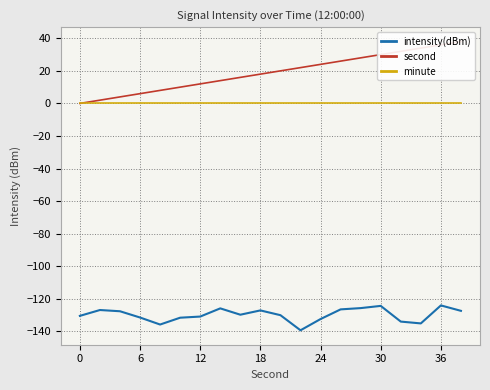

What is the average value of the intensity(dBm) series?

-129.9